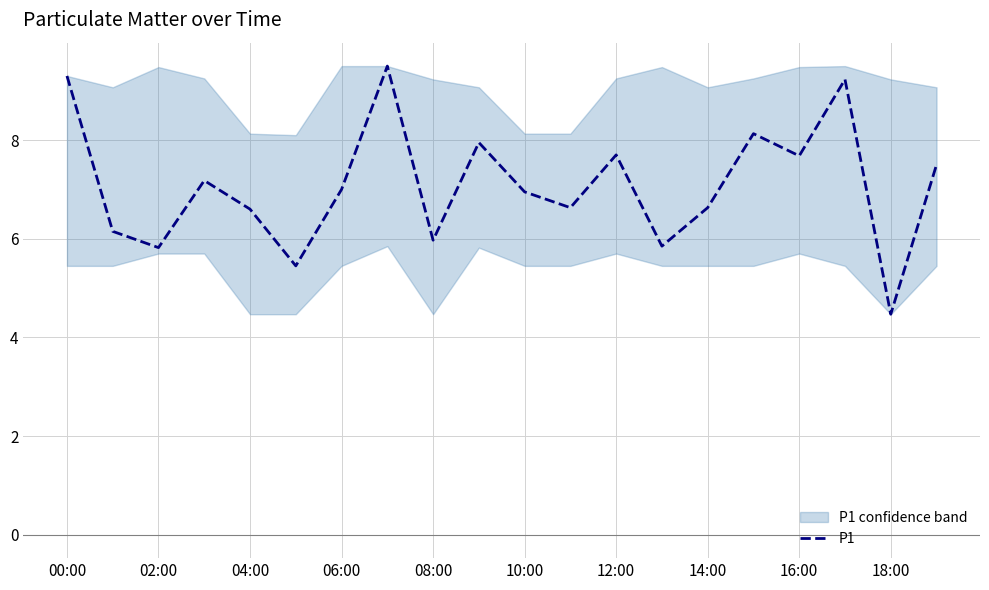

What is the ratio of the value at 15 to the value at 00:00?

0.9